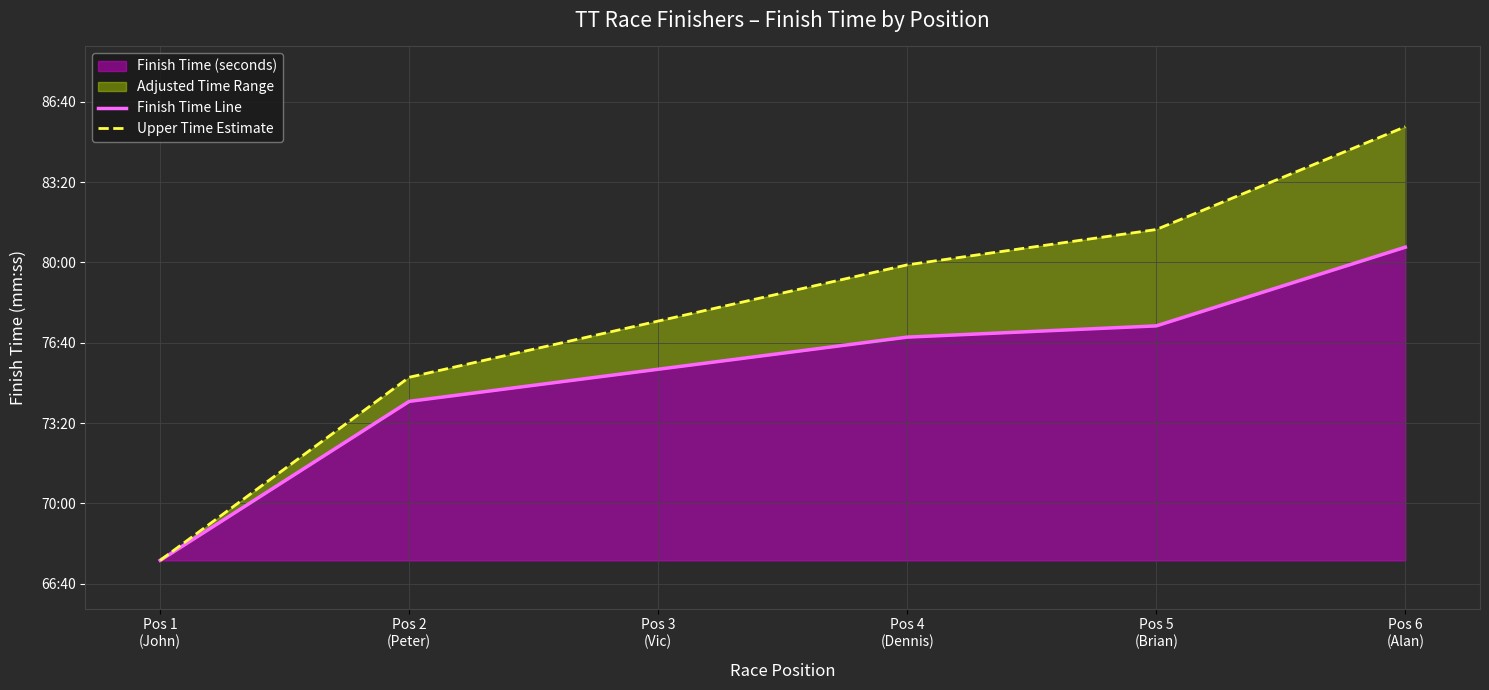

The value of Finish Time Line at Pos 1
(John) is 5673. True or false?

False